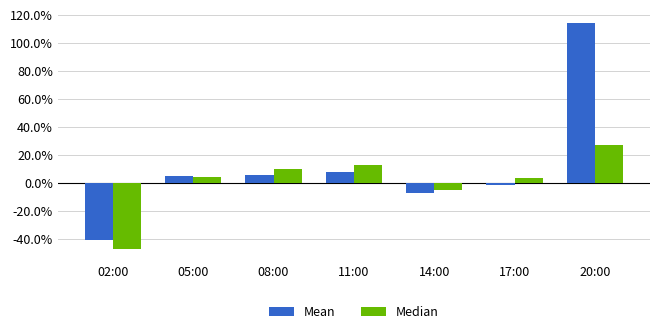

What are all the series names shown in the legend?

Mean, Median